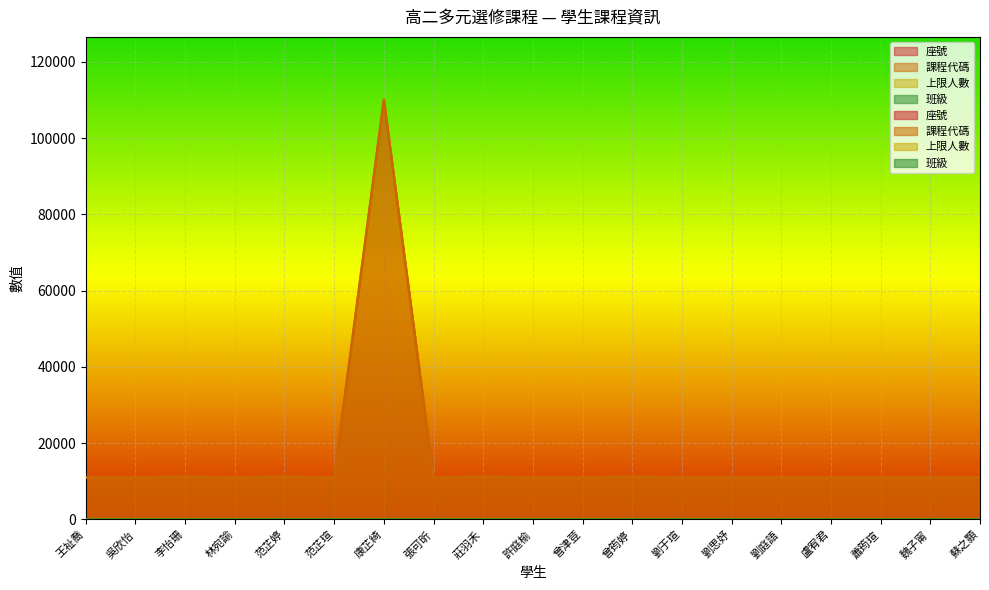

Count the 上限人數 values in the range 27 to 28.

16